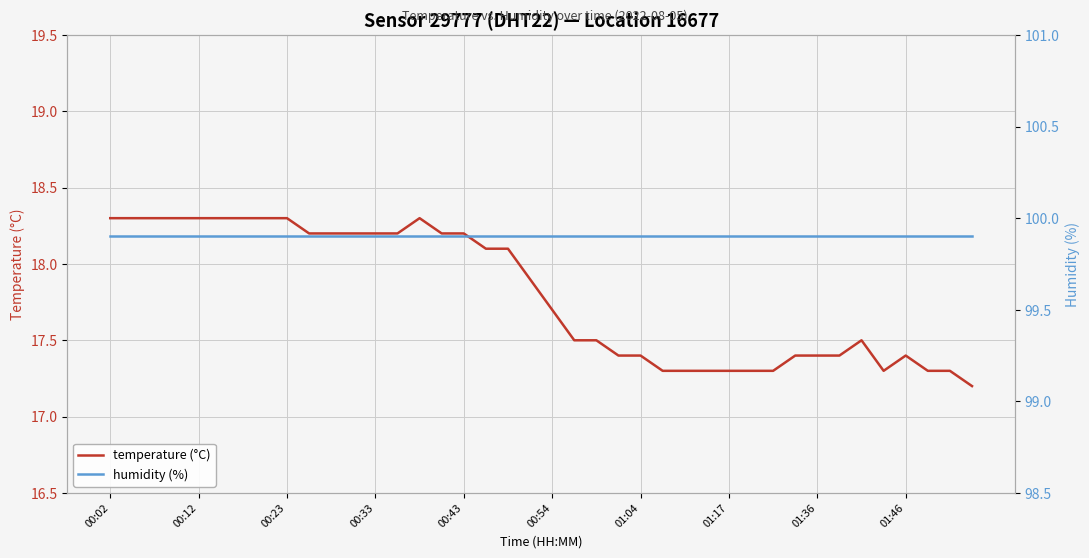

Is it true that temperature (°C) equals 4.6 at 01:04?

False